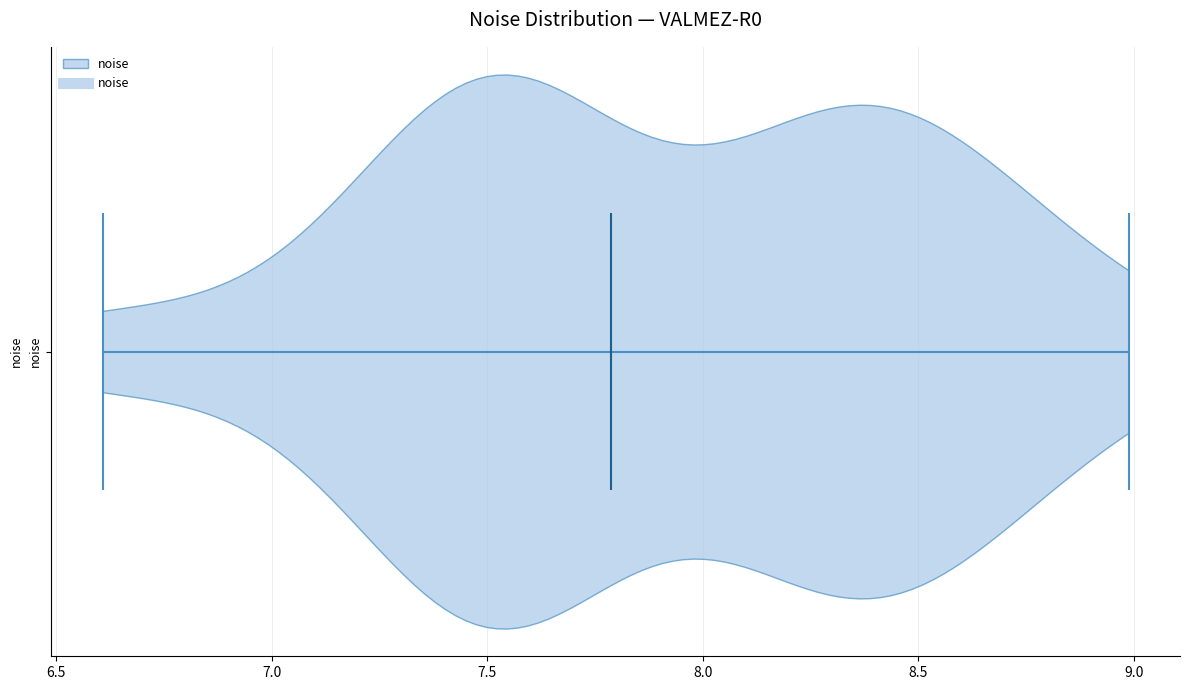

Read this violin plot against the x-axis: where its median line is, and the lowest and highest points the violin reaches. The values are not printed on the chart, so give them approximately, as read against the axis.

median line 7.8, lowest point 6.6, highest point 9.0